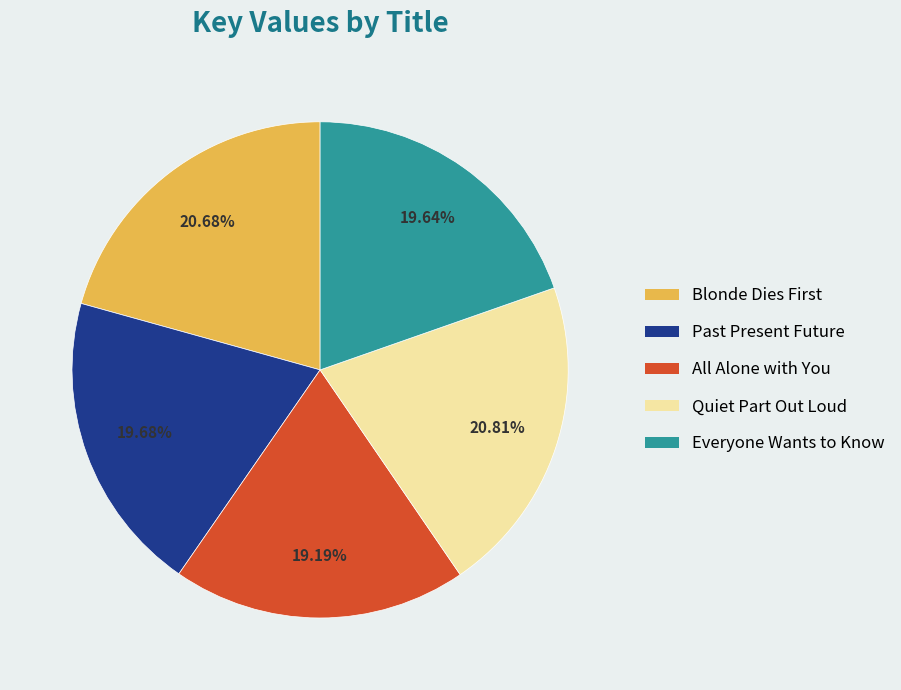

Does any single category account for the majority?

No